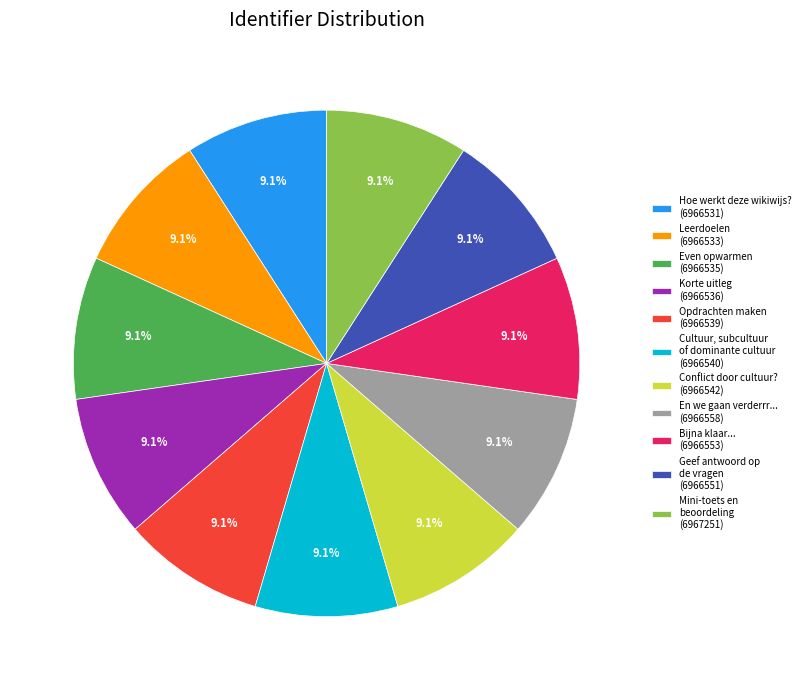

Does any single category account for the majority?

No